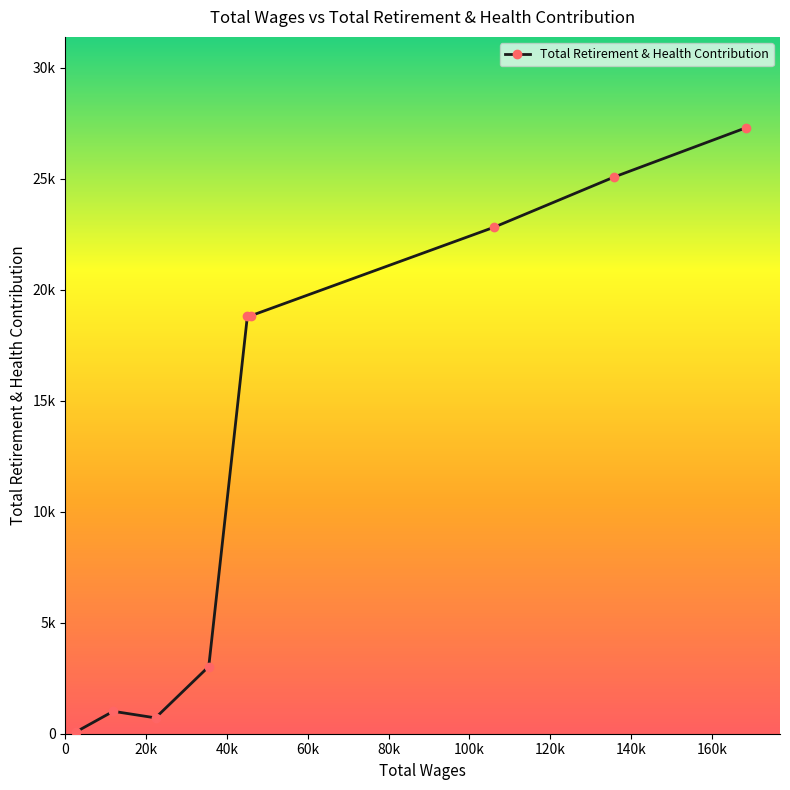

How many lines are shown in the chart?

1